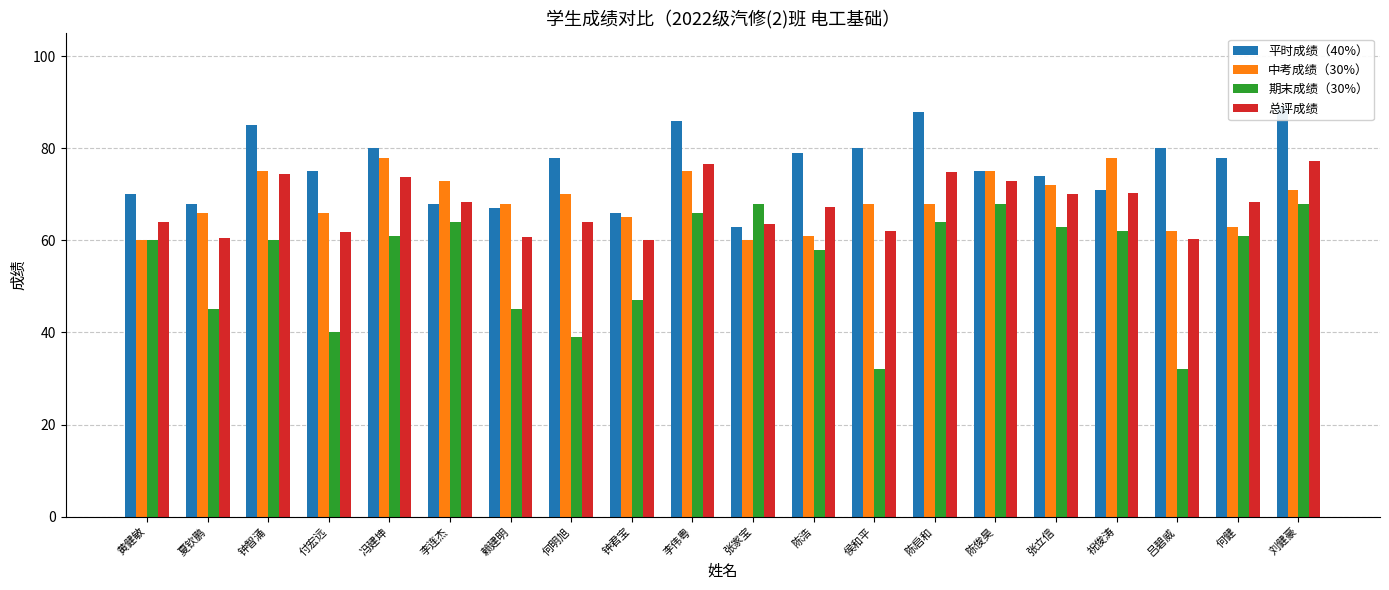

Reading left to right, transcribe all the data shown in this chart.

平时成绩（40%）: 黄健敏=70.0	夏钦鹏=68.0	钟智涌=85.0	付宏远=75.0	冯建坤=80.0	李连杰=68.0	赖建明=67.0	何明旭=78.0	钟君宝=66.0	李伟粤=86.0	张家宝=63.0	陈浩=79.0	侯和平=80.0	陈启和=88.0	陈俊昊=75.0	张立信=74.0	祝俊涛=71.0	吕碧威=80.0	何健=78.0	刘健豪=89.0
中考成绩（30%）: 黄健敏=60.0	夏钦鹏=66.0	钟智涌=75.0	付宏远=66.0	冯建坤=78.0	李连杰=73.0	赖建明=68.0	何明旭=70.0	钟君宝=65.0	李伟粤=75.0	张家宝=60.0	陈浩=61.0	侯和平=68.0	陈启和=68.0	陈俊昊=75.0	张立信=72.0	祝俊涛=78.0	吕碧威=62.0	何健=63.0	刘健豪=71.0
期末成绩（30%）: 黄健敏=60.0	夏钦鹏=45.0	钟智涌=60.0	付宏远=40.0	冯建坤=61.0	李连杰=64.0	赖建明=45.0	何明旭=39.0	钟君宝=47.0	李伟粤=66.0	张家宝=68.0	陈浩=58.0	侯和平=32.0	陈启和=64.0	陈俊昊=68.0	张立信=63.0	祝俊涛=62.0	吕碧威=32.0	何健=61.0	刘健豪=68.0
总评成绩: 黄健敏=64.0	夏钦鹏=60.5	钟智涌=74.5	付宏远=61.8	冯建坤=73.7	李连杰=68.3	赖建明=60.7	何明旭=63.9	钟君宝=60.0	李伟粤=76.7	张家宝=63.6	陈浩=67.3	侯和平=62.0	陈启和=74.8	陈俊昊=72.9	张立信=70.1	祝俊涛=70.4	吕碧威=60.2	何健=68.4	刘健豪=77.3